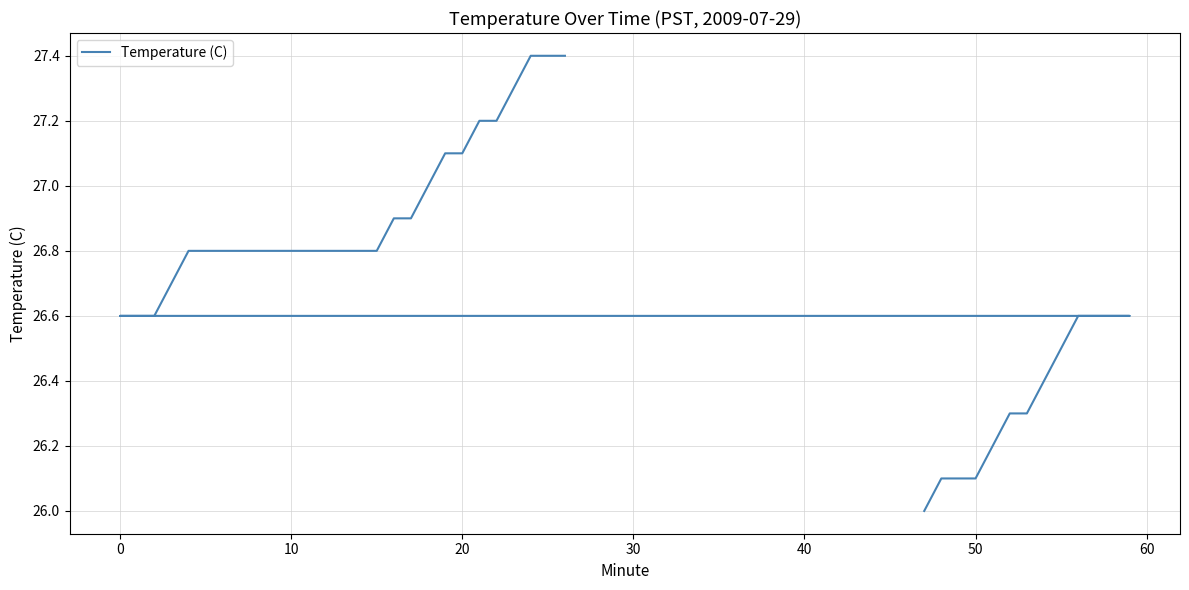

Is this an area chart (filled region under the line)?

No